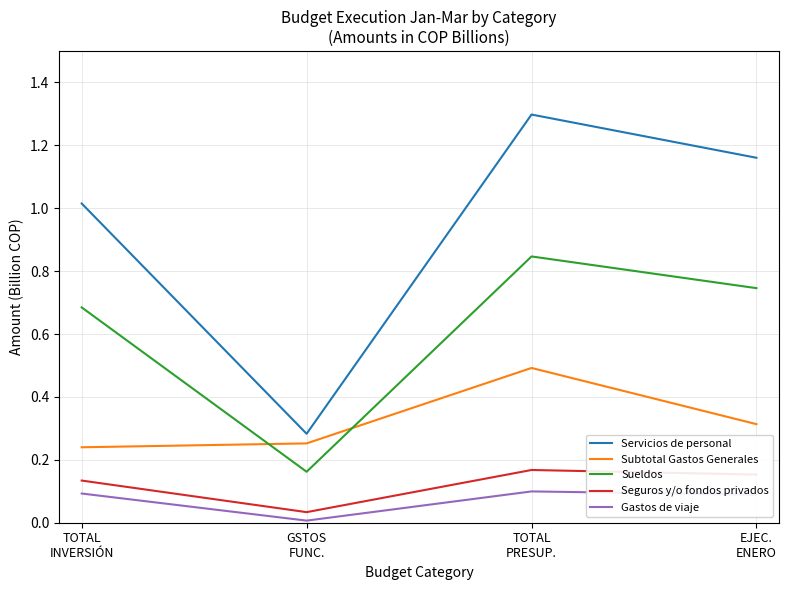

Is it true that Servicios de personal equals 2.0 at EJEC.
ENERO?

False